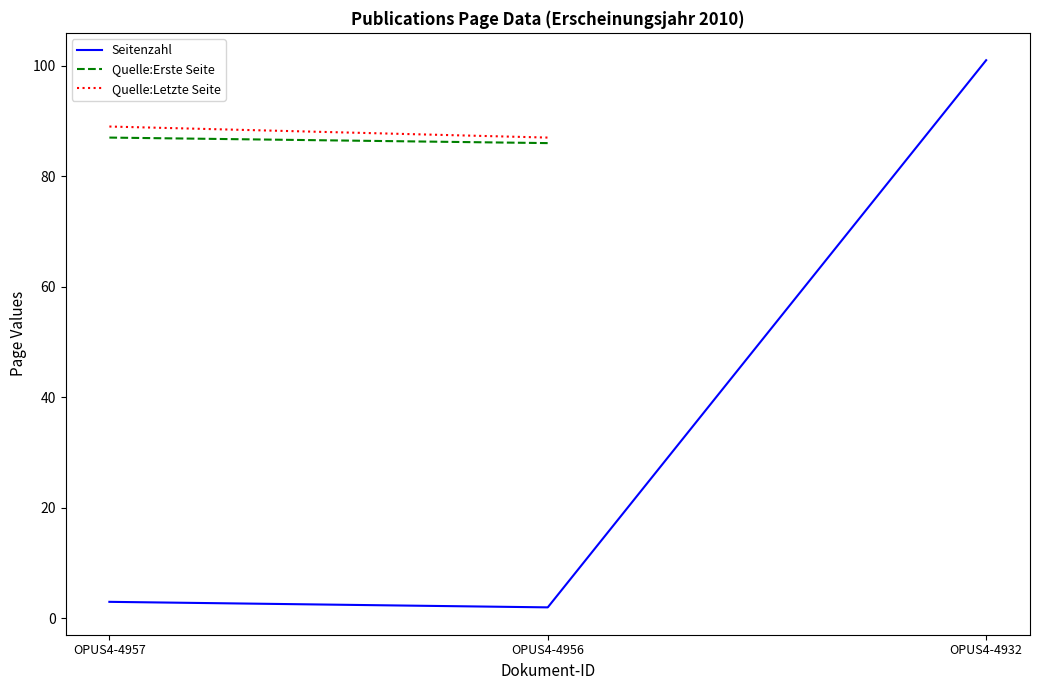

How many lines are shown in the chart?

3